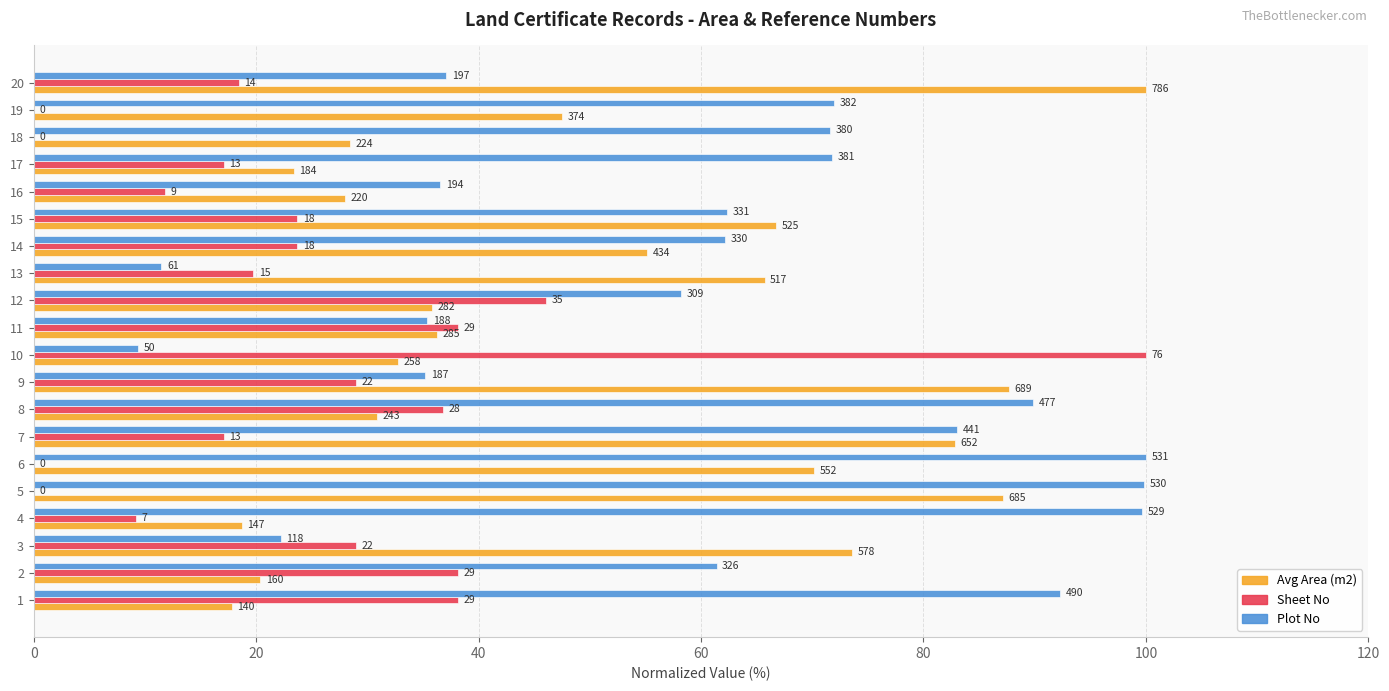

What are all the series names shown in the legend?

Avg Area (m2), Sheet No, Plot No